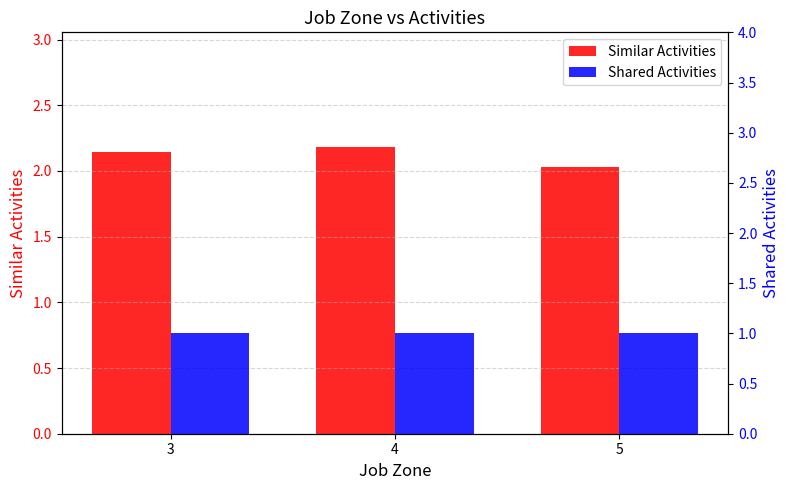

The value of Similar Activities at 5 is 2.0. True or false?

True